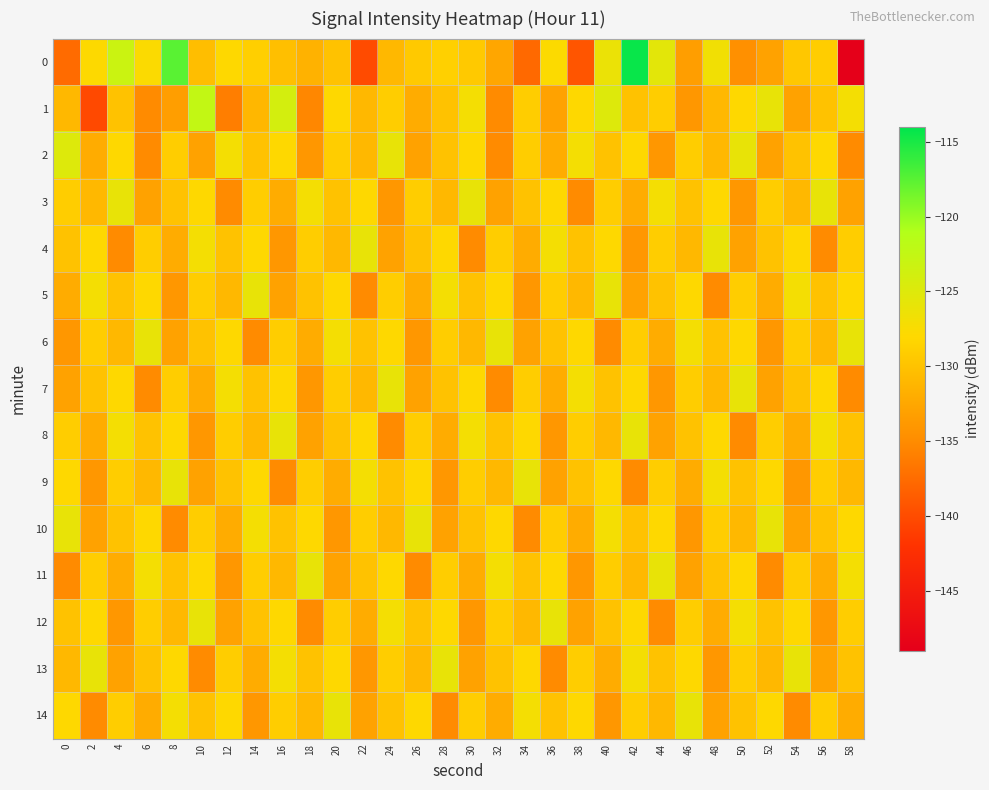

Which category has the lowest value across all series?

58